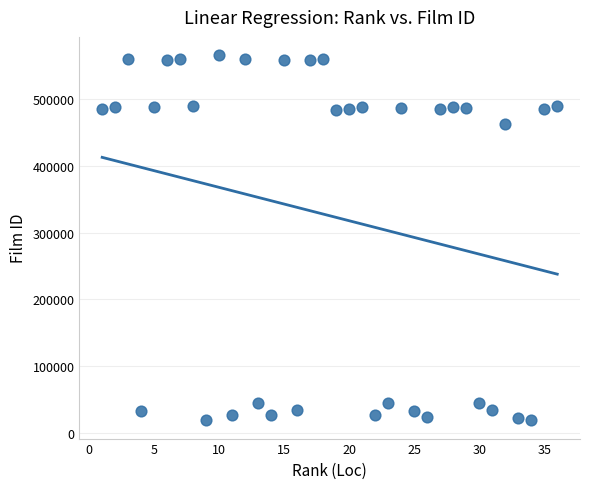

What Y value in the scatter plot is closest to 292331?

463405